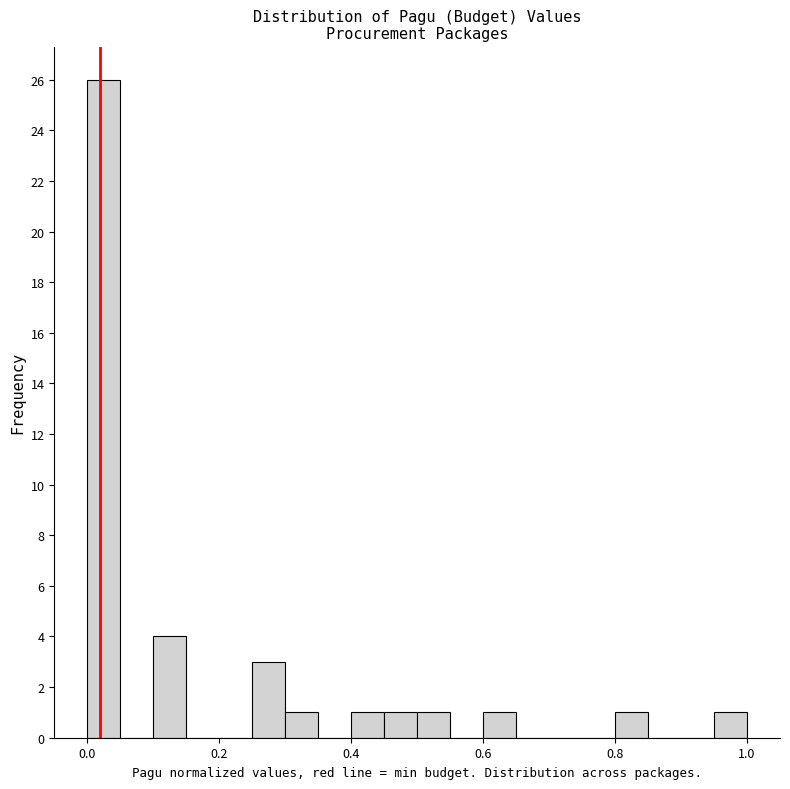

Read against the x-axis, roughly where is the centre of the tallest bar?

0.02